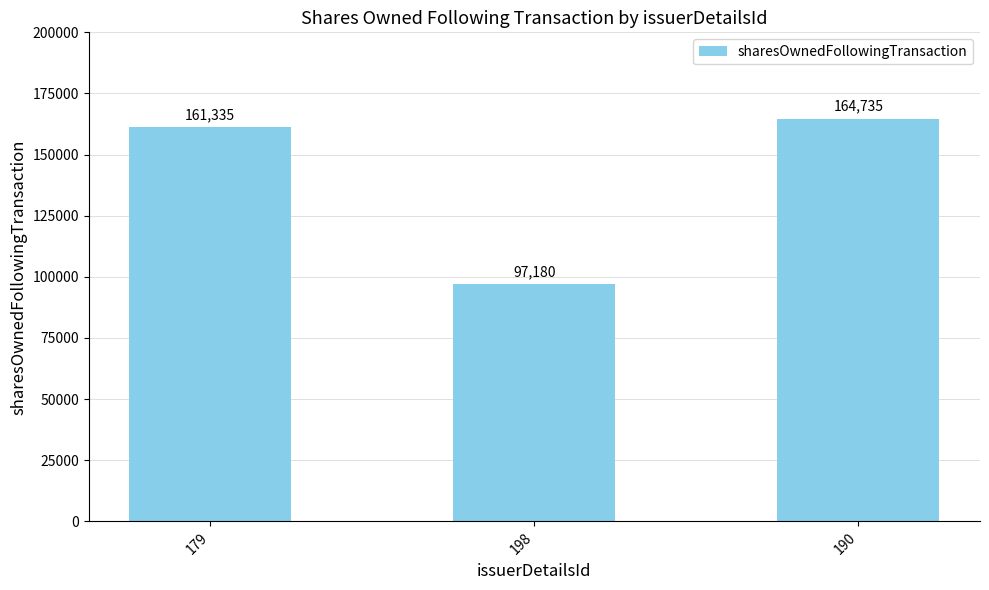

Between 198 and 179, which is larger?

179